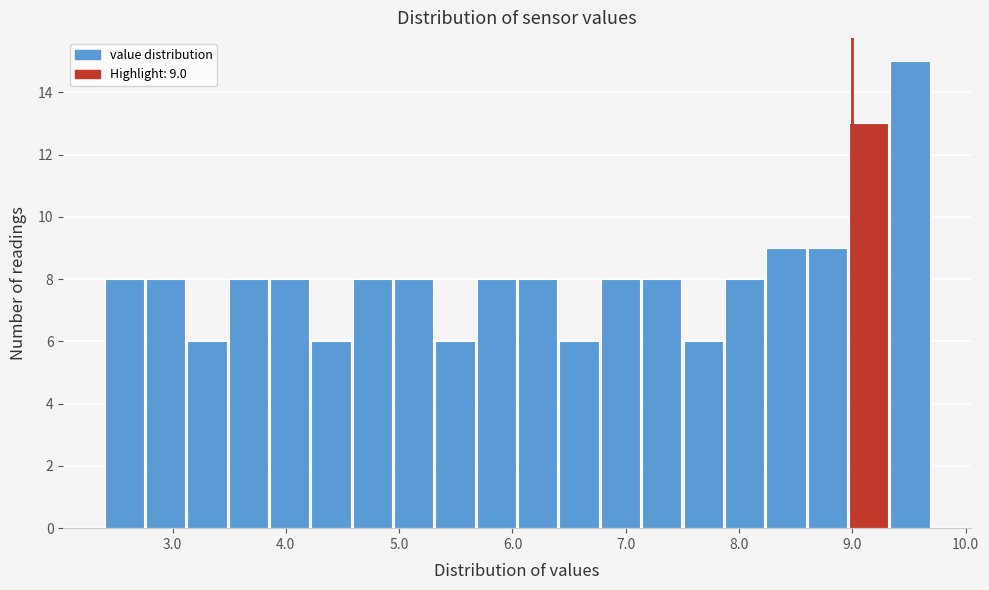

Around what value on the x-axis is the tallest bar? Give the approximate position of its centre, as read against the axis.

9.5